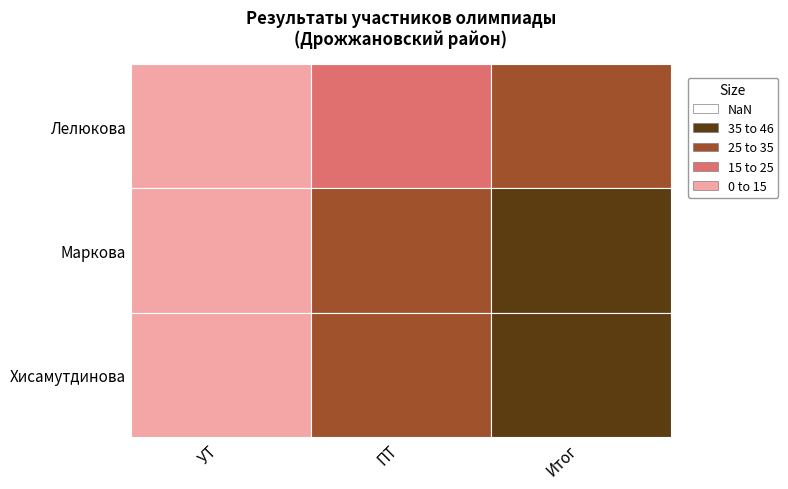

Which series has the largest range (max minus min)?

Хисамутдинова